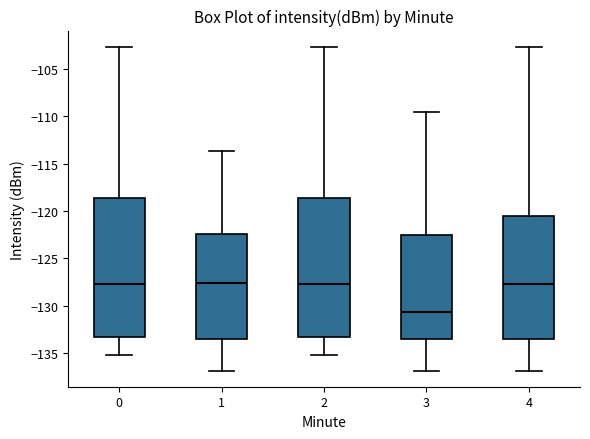

Reading left to right, read every box against the y-axis: the position of its median line, the range the box covers, and the ends of its whiskers. The values are not printed on the chart, so give them approximately, as read against the axis.

0: median -127.5, box -133.0 to -118.5, whiskers -135.0 to -102.5
1: median -127.5, box -133.5 to -122.5, whiskers -137.0 to -113.5
2: median -127.5, box -133.0 to -118.5, whiskers -135.0 to -102.5
3: median -130.5, box -133.5 to -122.5, whiskers -137.0 to -109.5
4: median -127.5, box -133.5 to -120.5, whiskers -137.0 to -102.5